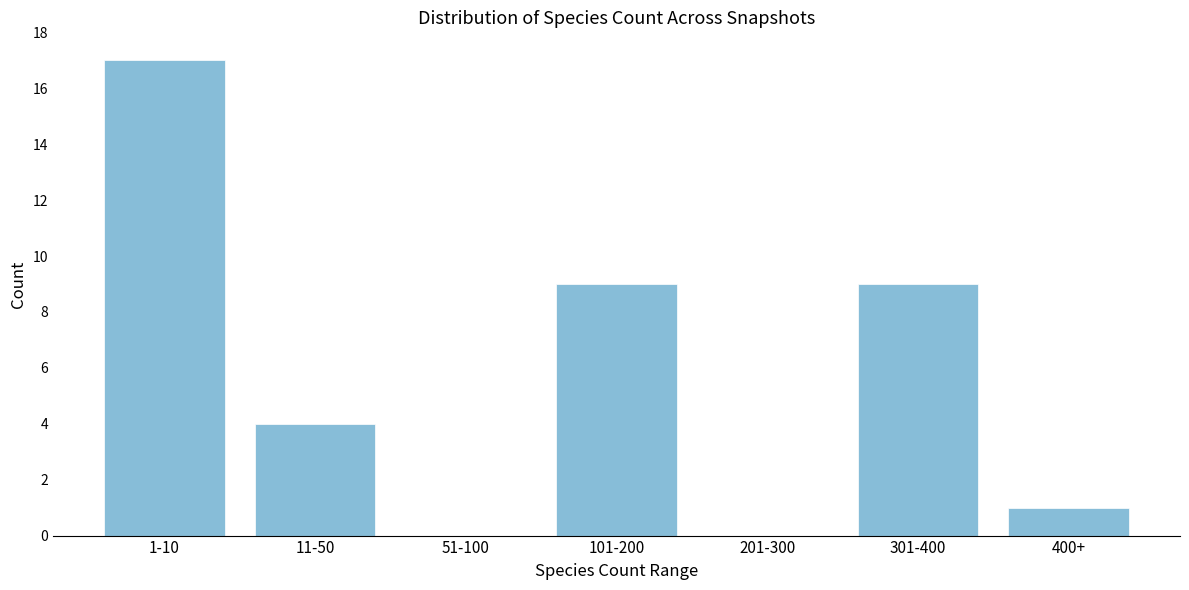

Reading right to left, list all the values displayed in this chart.

400+=1	301-400=9	201-300=0	101-200=9	51-100=0	11-50=4	1-10=17